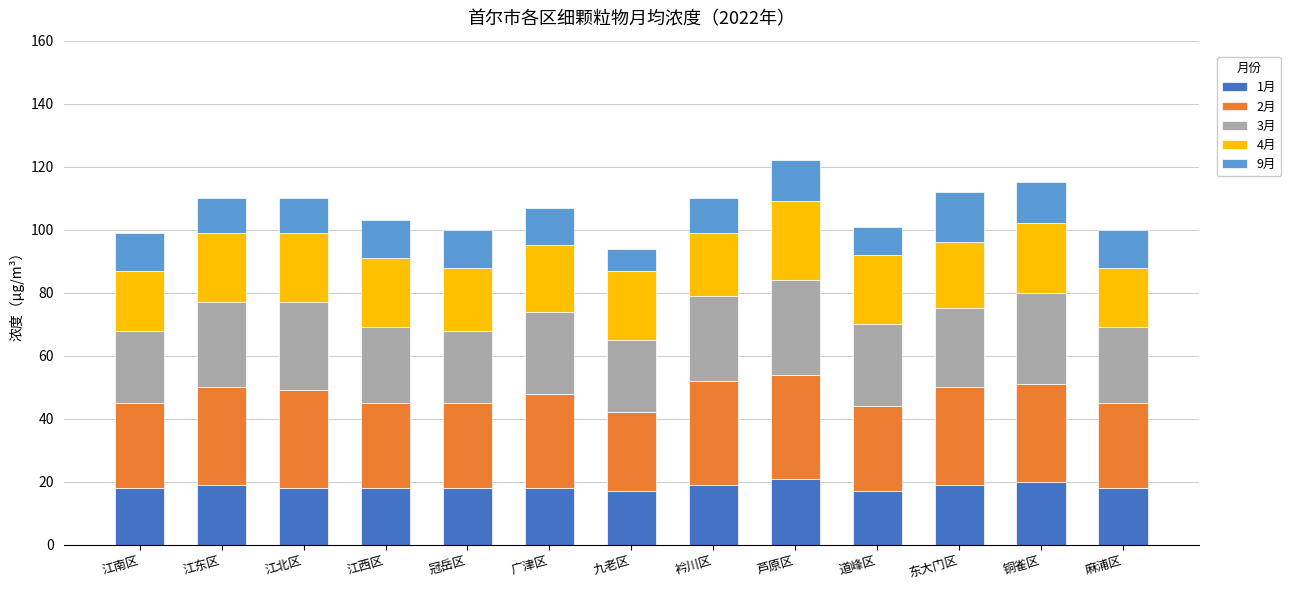

Is it true that 1月 equals 4 at 江西区?

False